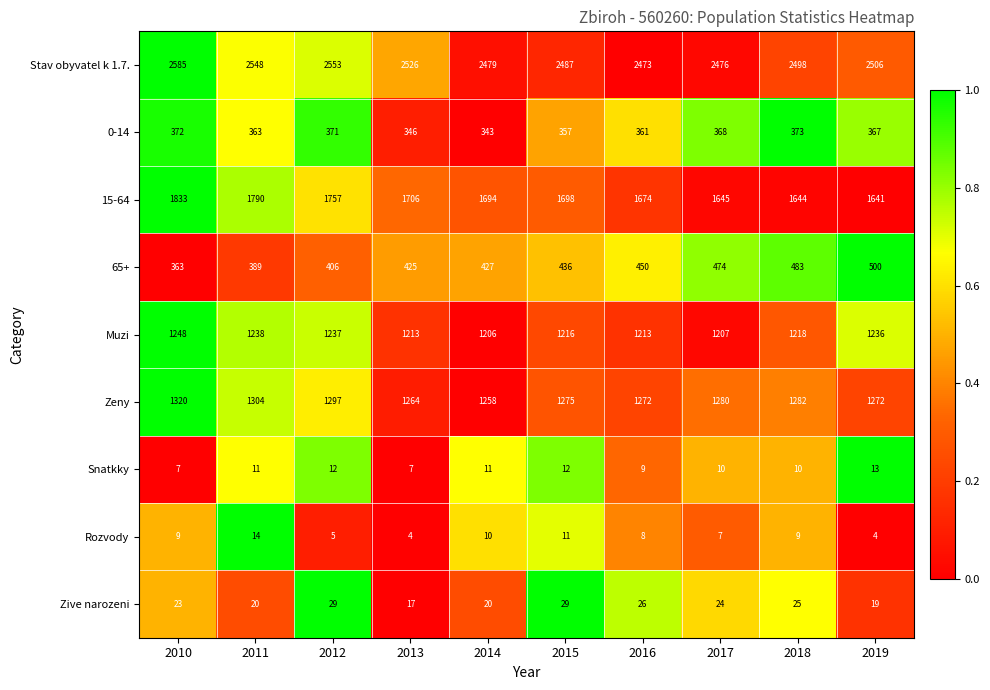

At 2018, list the series in order from largest to smallest.

Stav obyvatel k 1.7., 15-64, Zeny, Muzi, 65+, 0-14, Zive narozeni, Snatkky, Rozvody